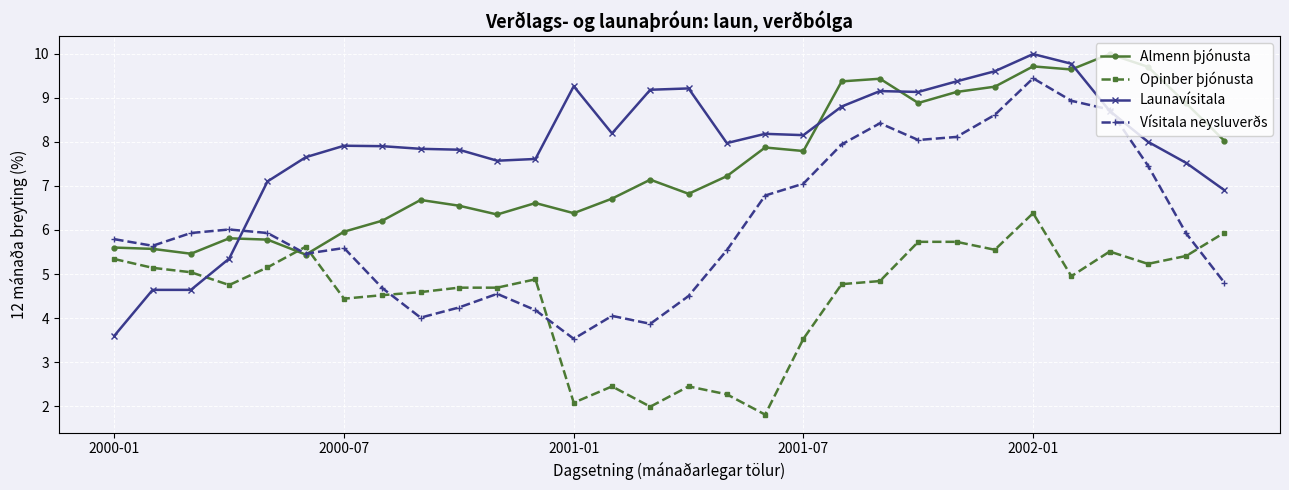

Which series has the largest range (max minus min)?

Launavísitala